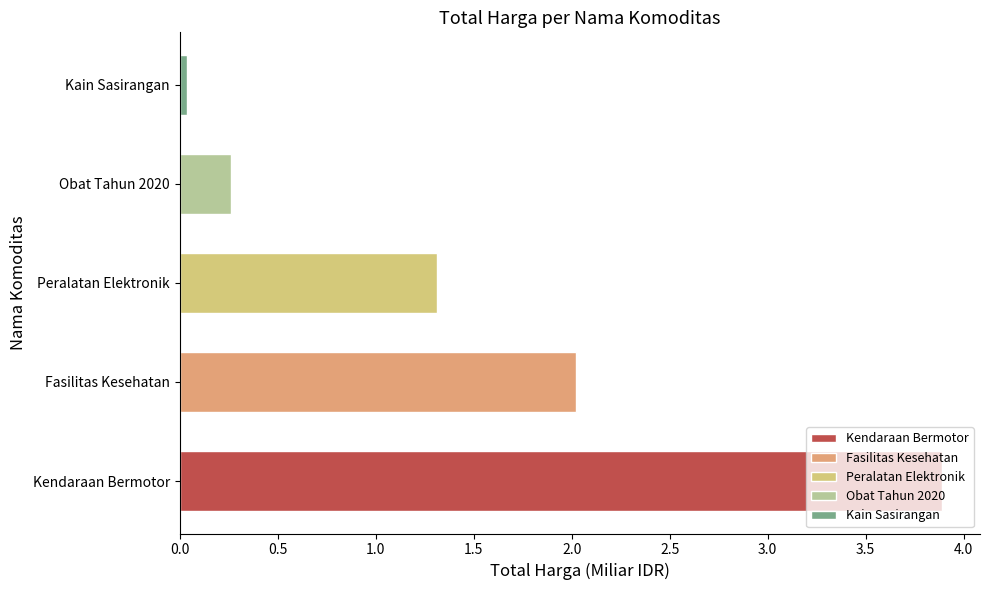

Are the bars grouped side by side (vs. stacked)?

No